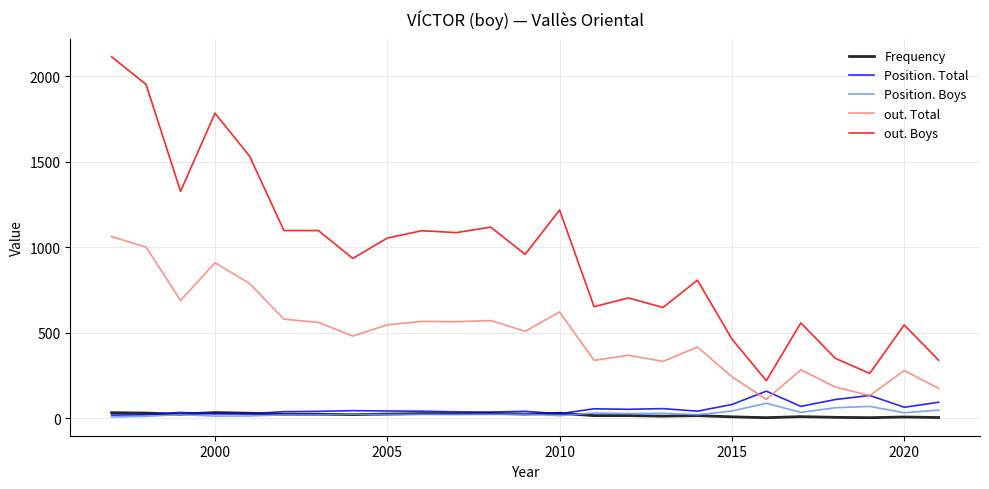

How many lines are shown in the chart?

5